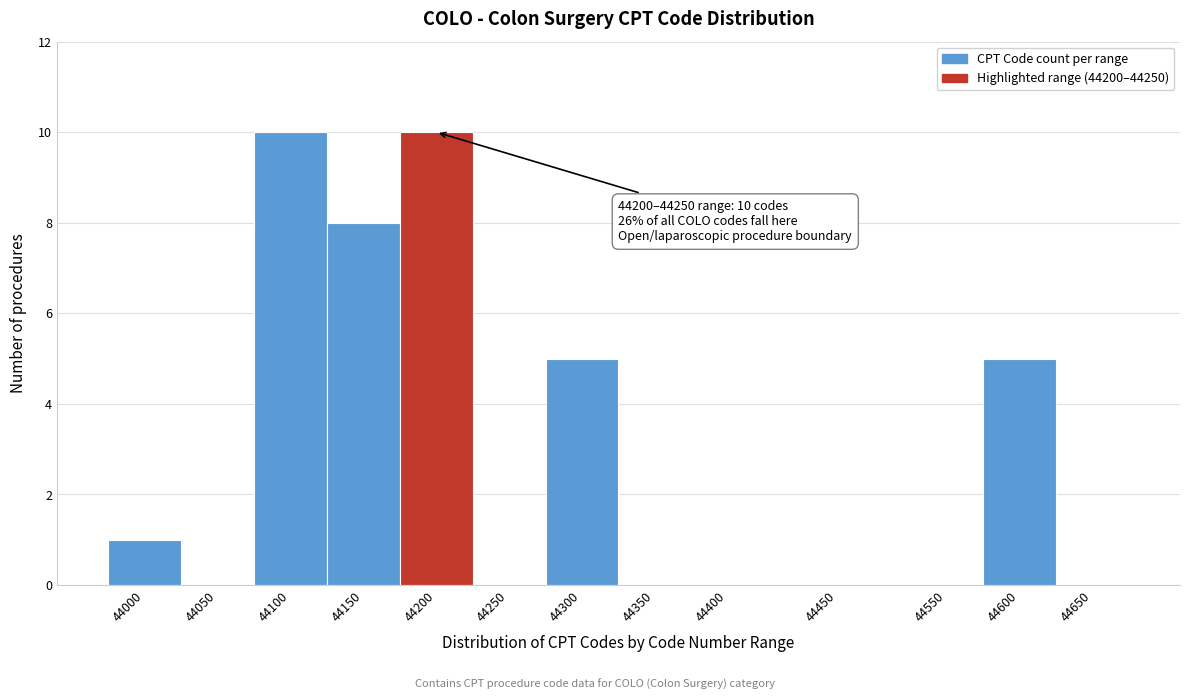

Reading left to right, list all the values displayed in this chart.

44000=1	44050=0	44100=10	44150=8	44200=10	44250=0	44300=5	44350=0	44400=0	44450=0	44550=0	44600=5	44650=0